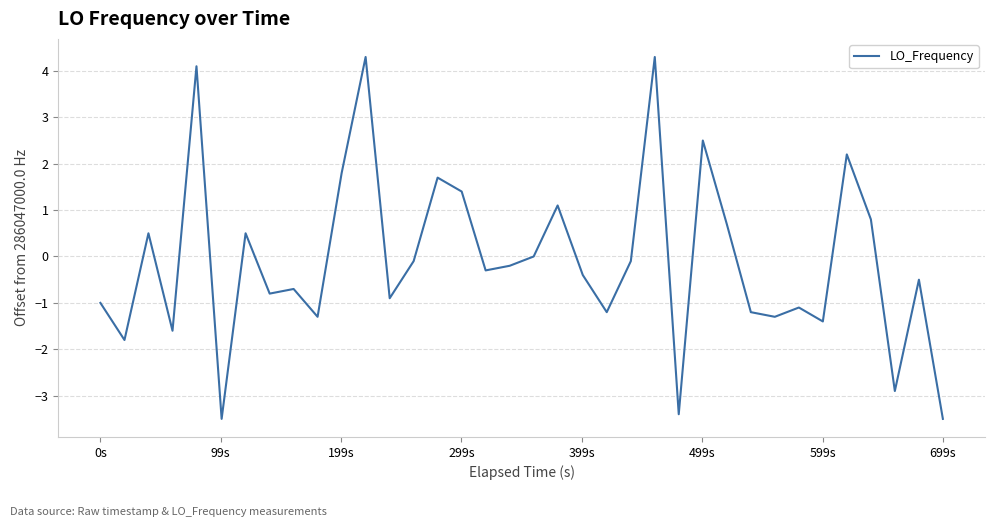

How many lines are shown in the chart?

1